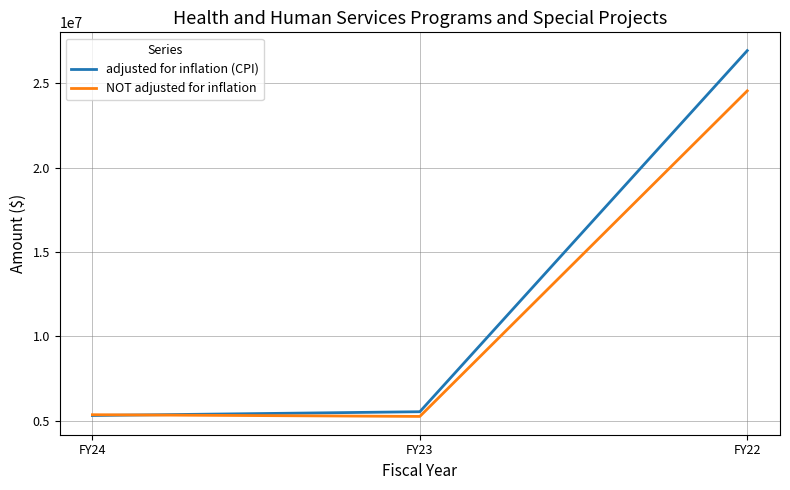

What is the minimum value shown in the chart?

5246637